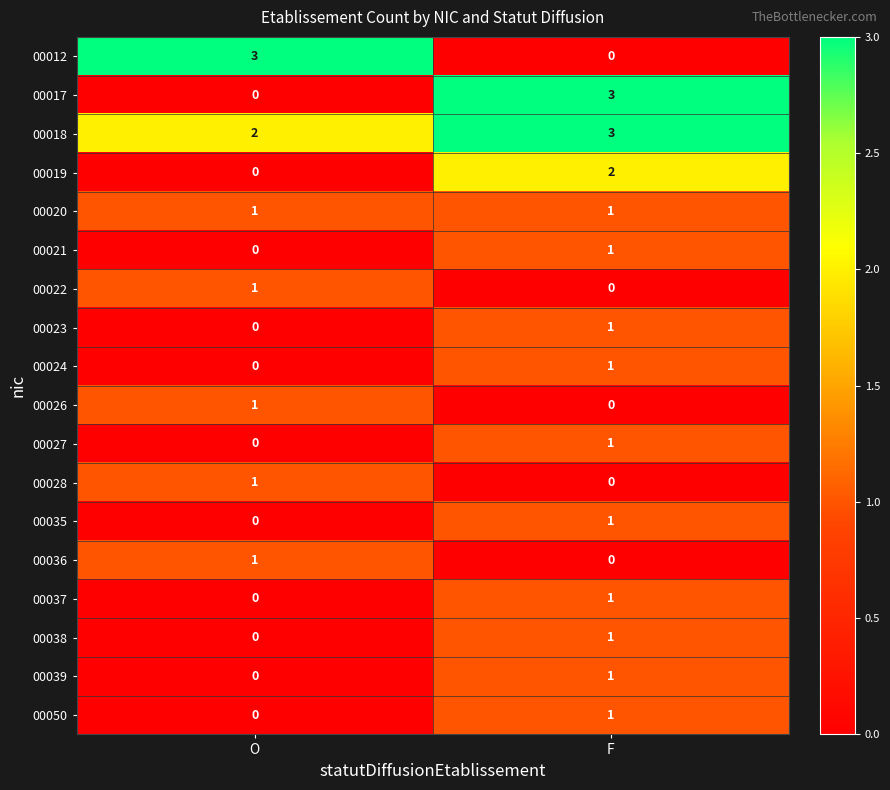

What is the difference between the maximum and minimum values in the 00017 series?

3